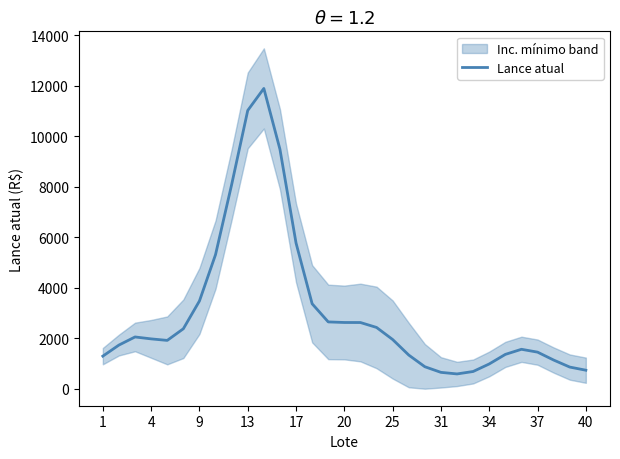

What is the lowest value of the Lance atual series?

585.4